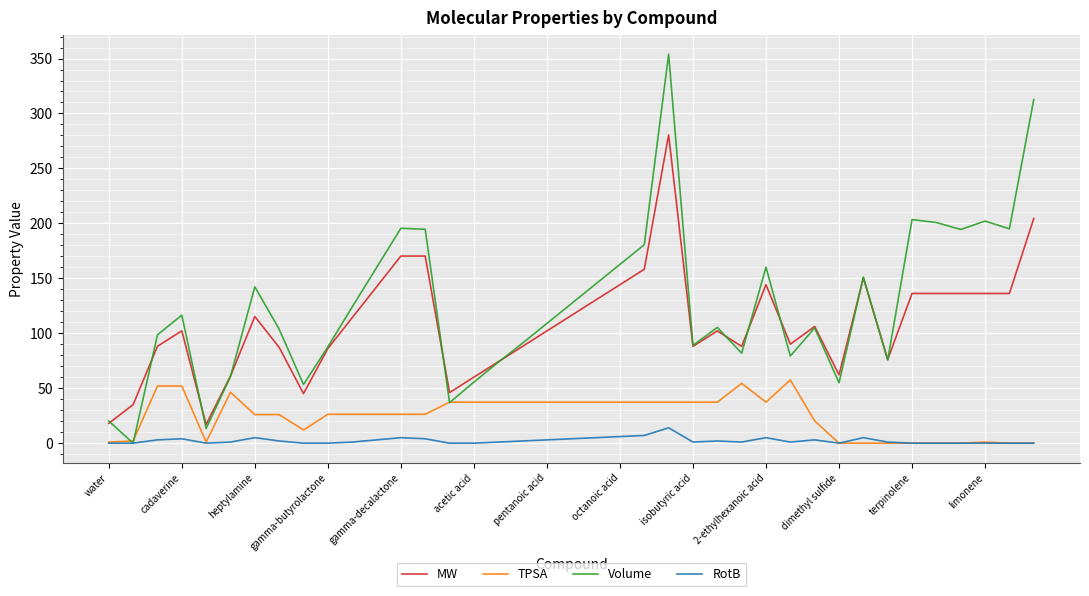

What is the maximum value shown in the chart?

354.0